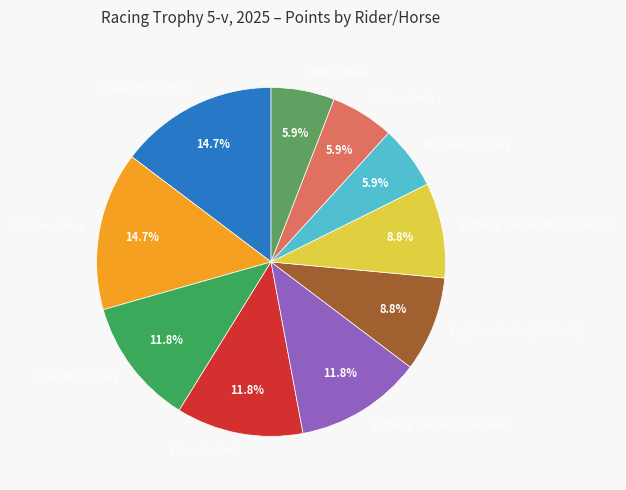

To the nearest percent, what is the combined percentage of Gundersby Valtteri and Granroth Susanna?

26%